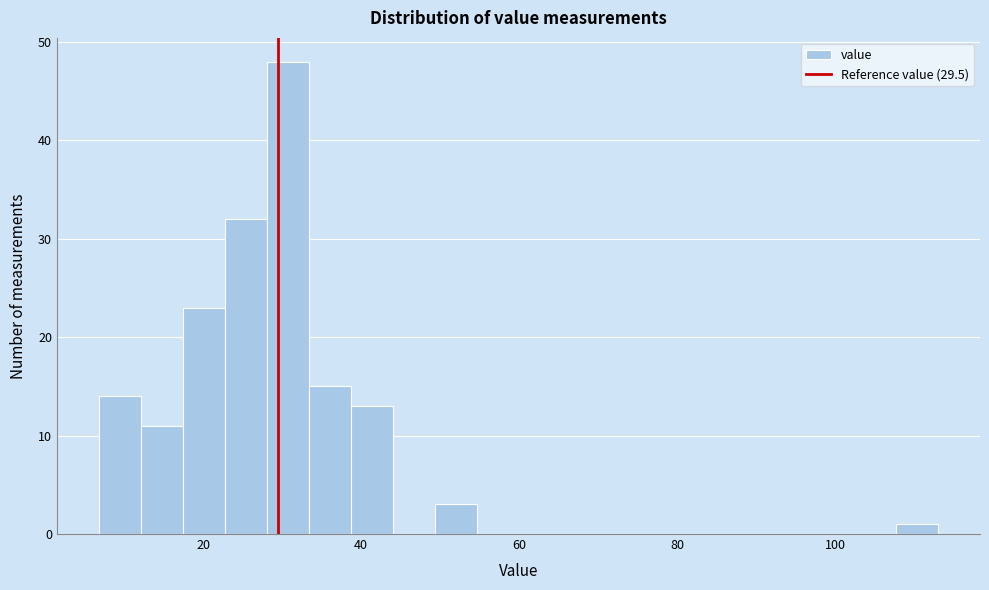

Read against the x-axis, roughly where is the centre of the tallest bar?

30